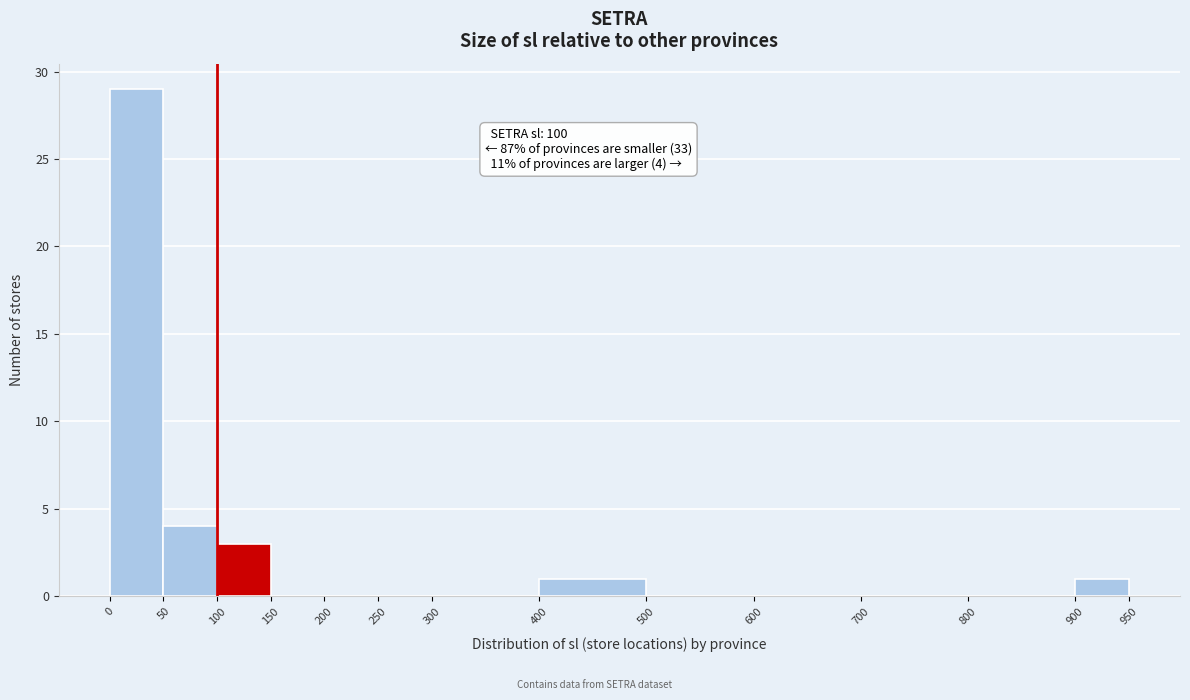

Which range on the x-axis has the tallest bar?

0 to 50